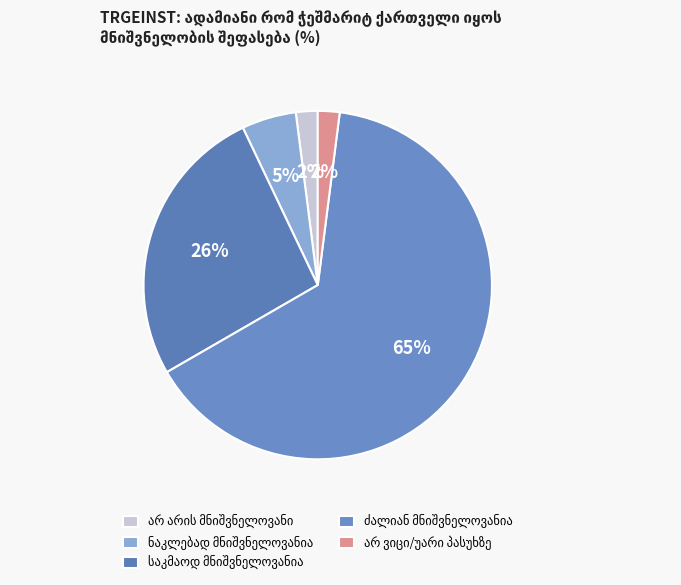

How many segments does this pie chart have?

5